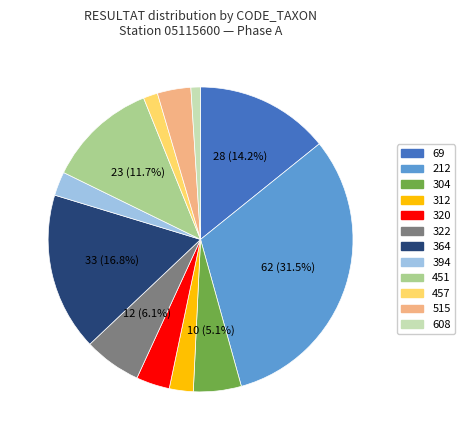

To the nearest percent, what portion does 608 represent?

1%